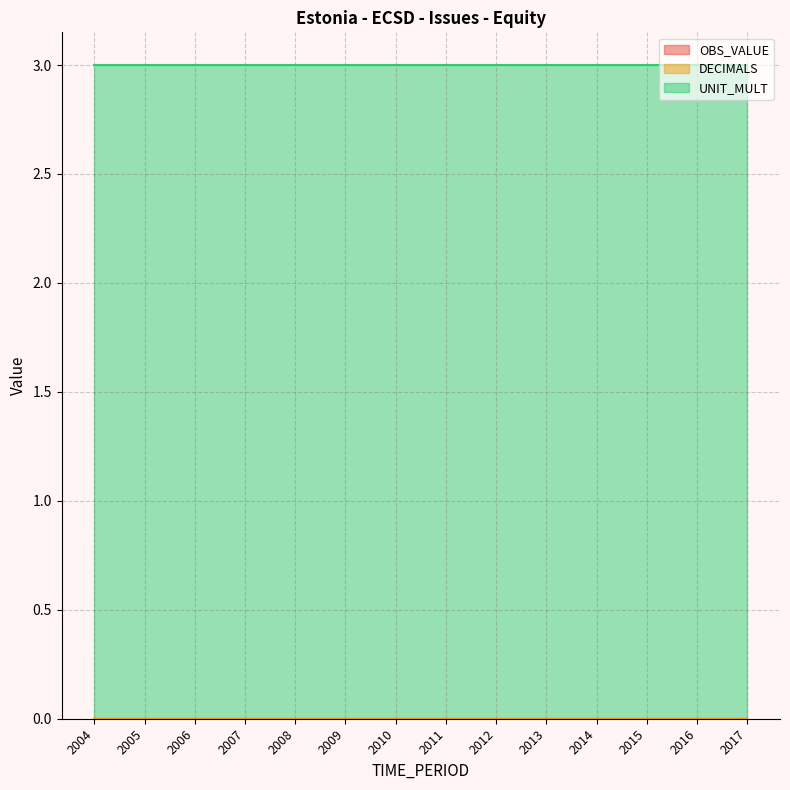

Which category has the highest value in the UNIT_MULT series?

2004